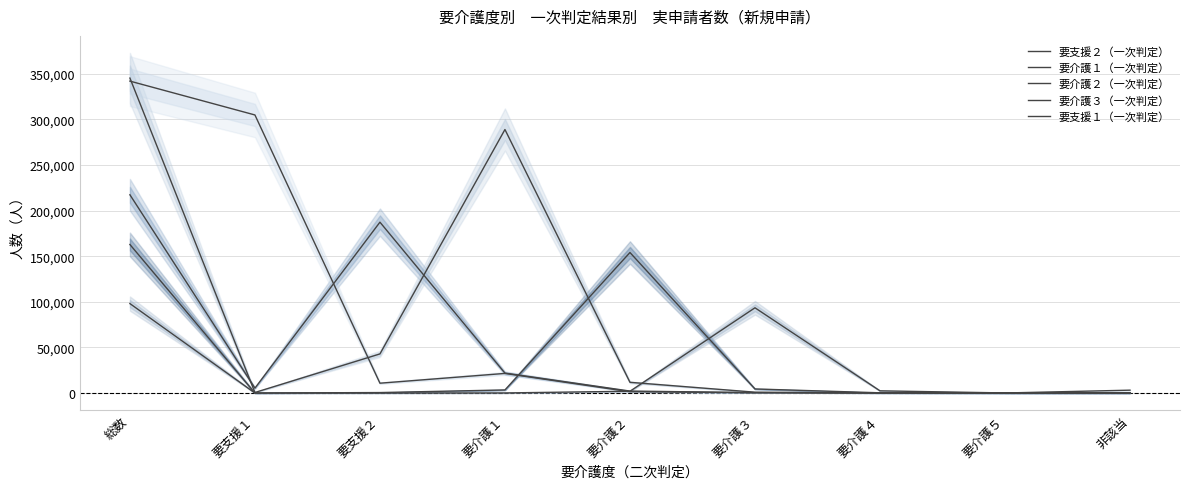

Where do 要介護２（一次判定） and 要支援１（一次判定） first cross each other?

要介護１ and 要介護２